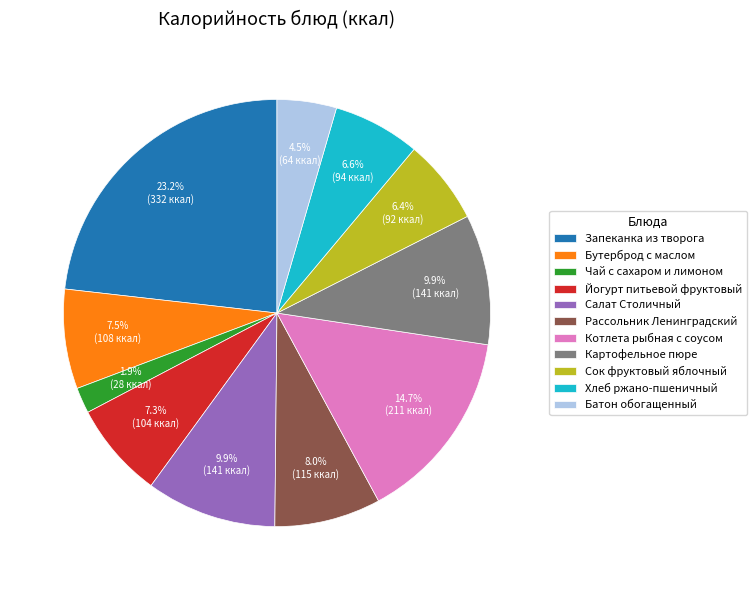

What is the largest slice in the pie chart?

Запеканка из творога